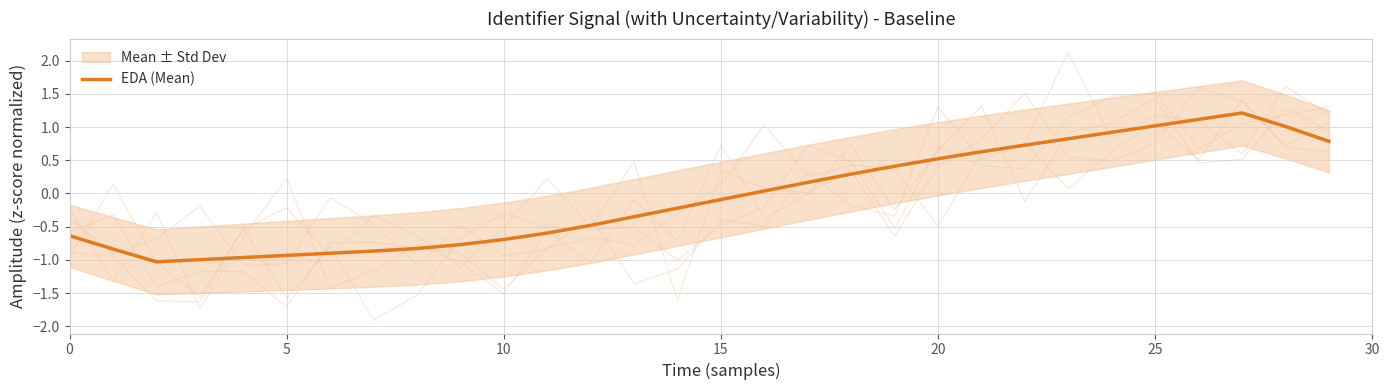

Count the number of values greater than 0.

14